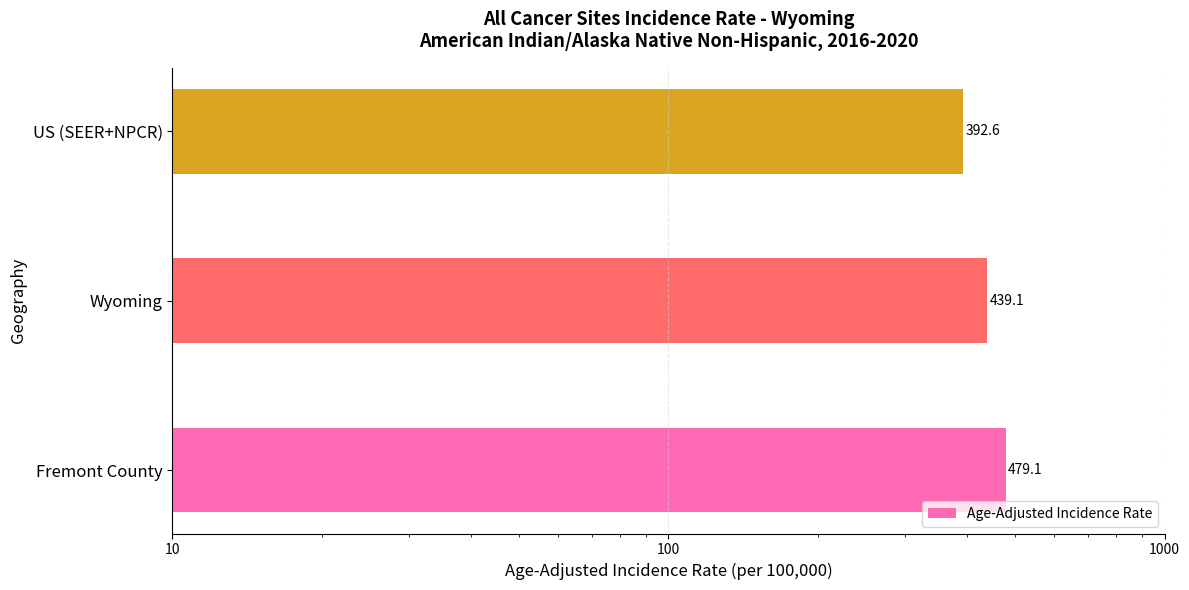

What is the value of the 2nd bar from the left?

439.1